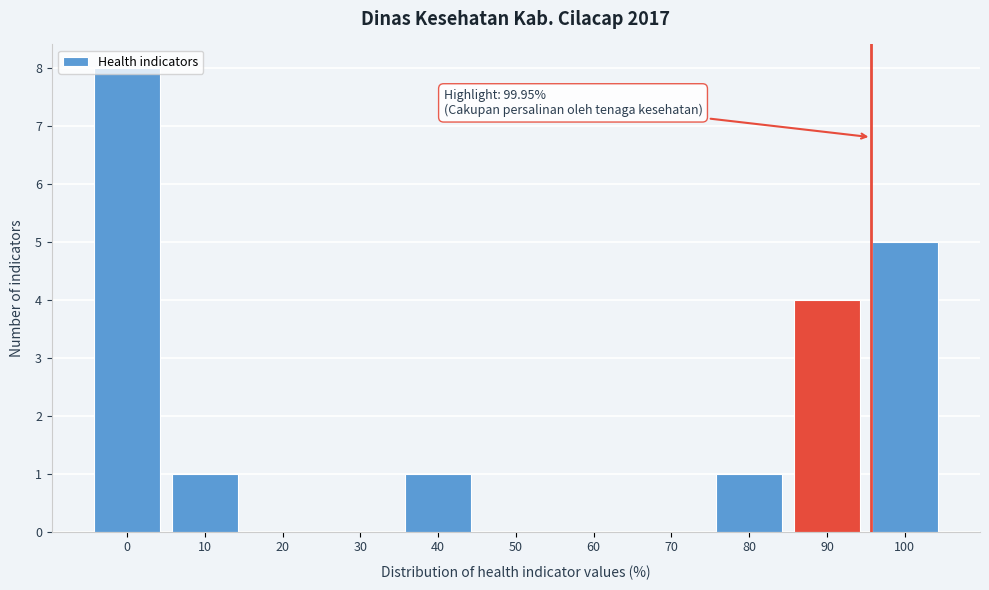

Which has a higher value, 20 or 40?

40